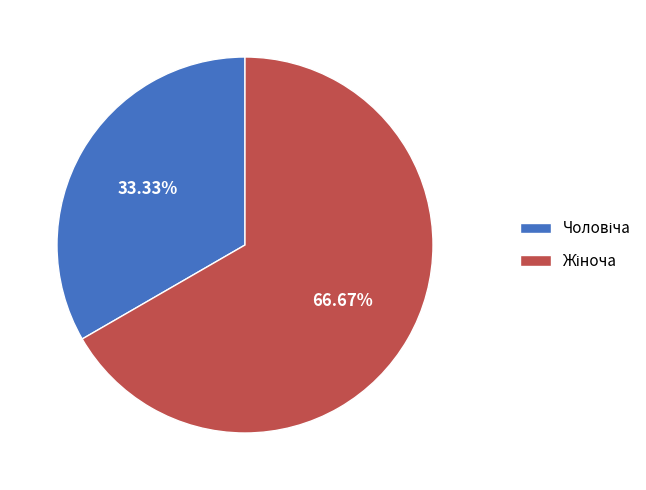

Is there any slice that represents more than half of the pie?

Yes